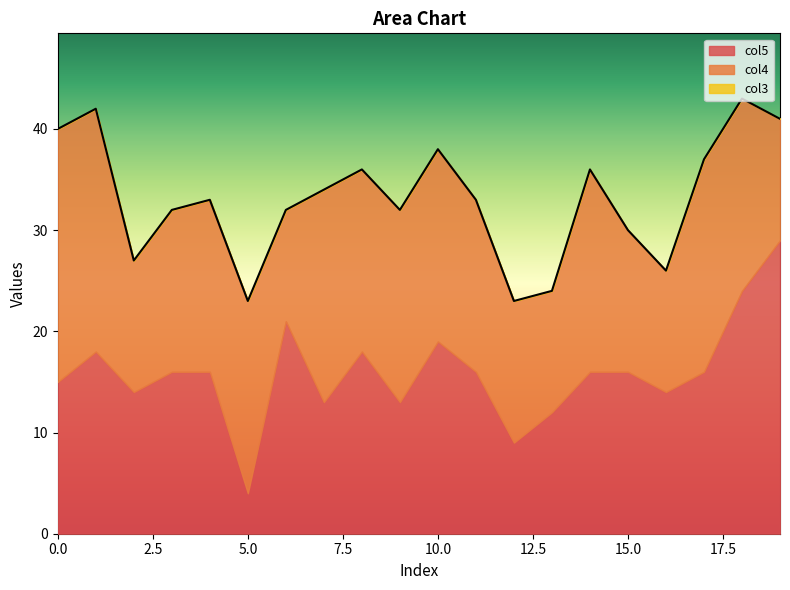

What is the value of the col5 point at the 1st from the left?

15